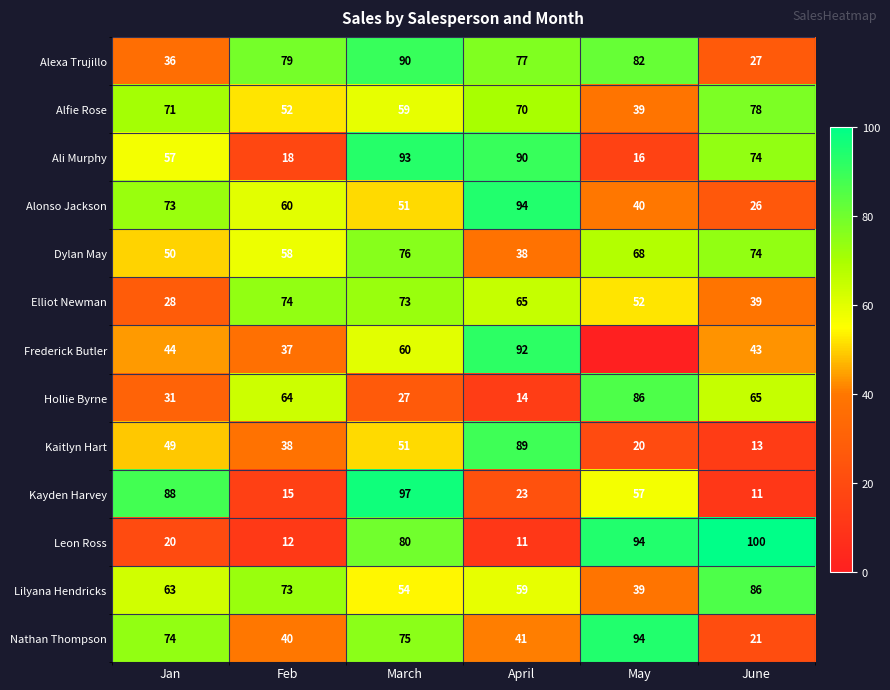

What is the sum of all Alexa Trujillo values?

391